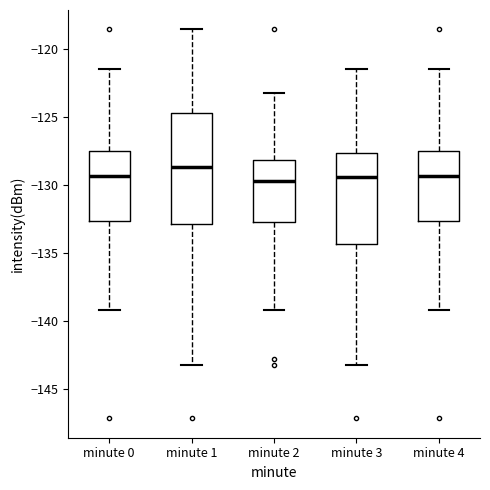

Which box is the tallest, from its lower edge to its upper edge?

minute 1